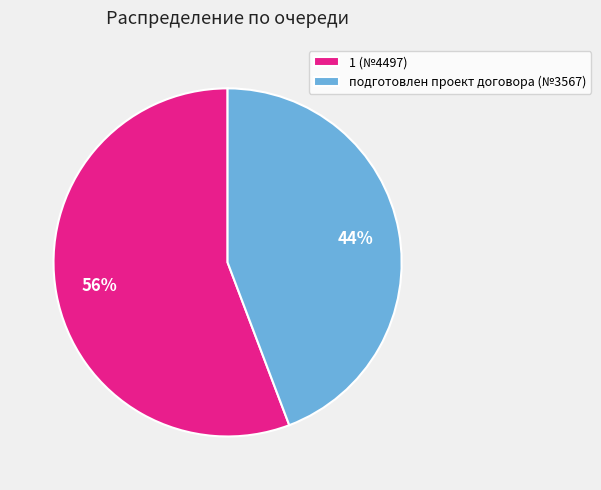

What is the largest slice in the pie chart?

1